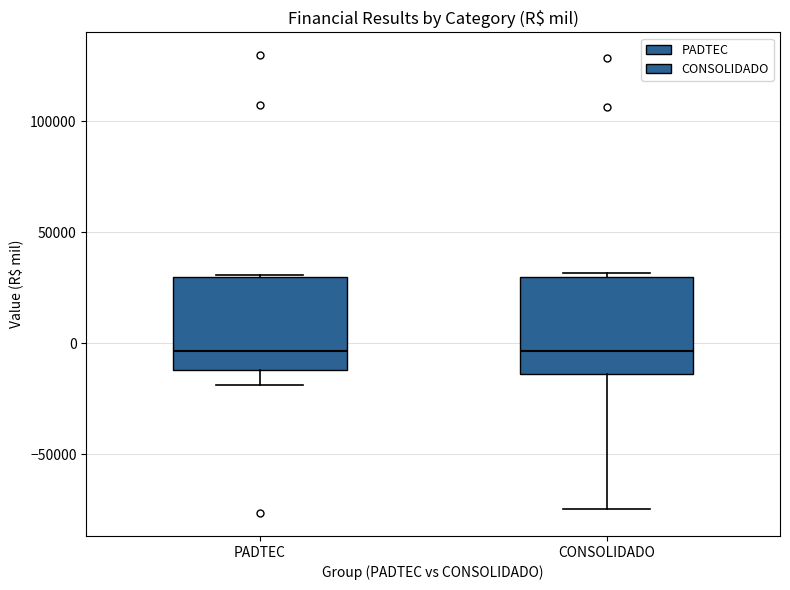

Where does the median line of the box for PADTEC sit on the y-axis? The values are not printed on the chart, so give them approximately, as read against the axis.

-5000